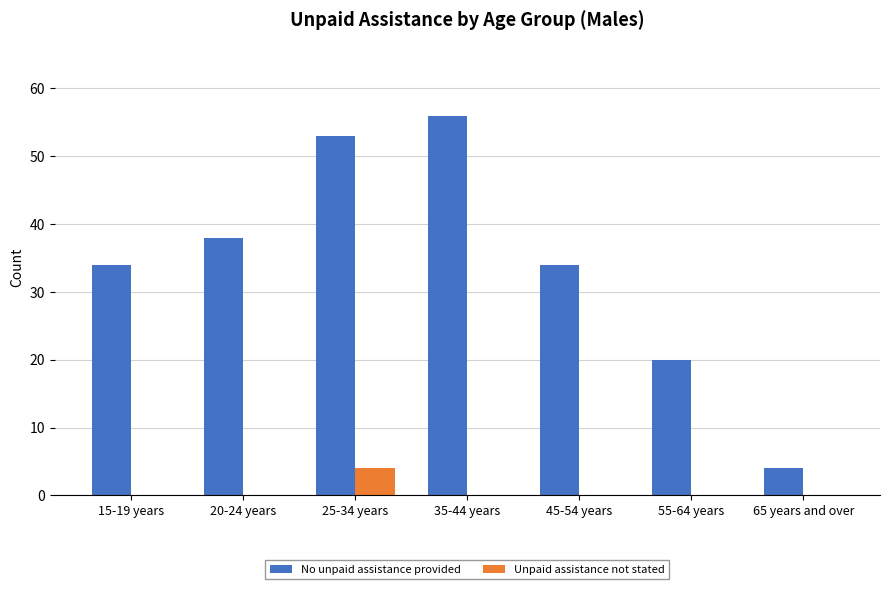

What is the total value across all series at 25-34 years?

57